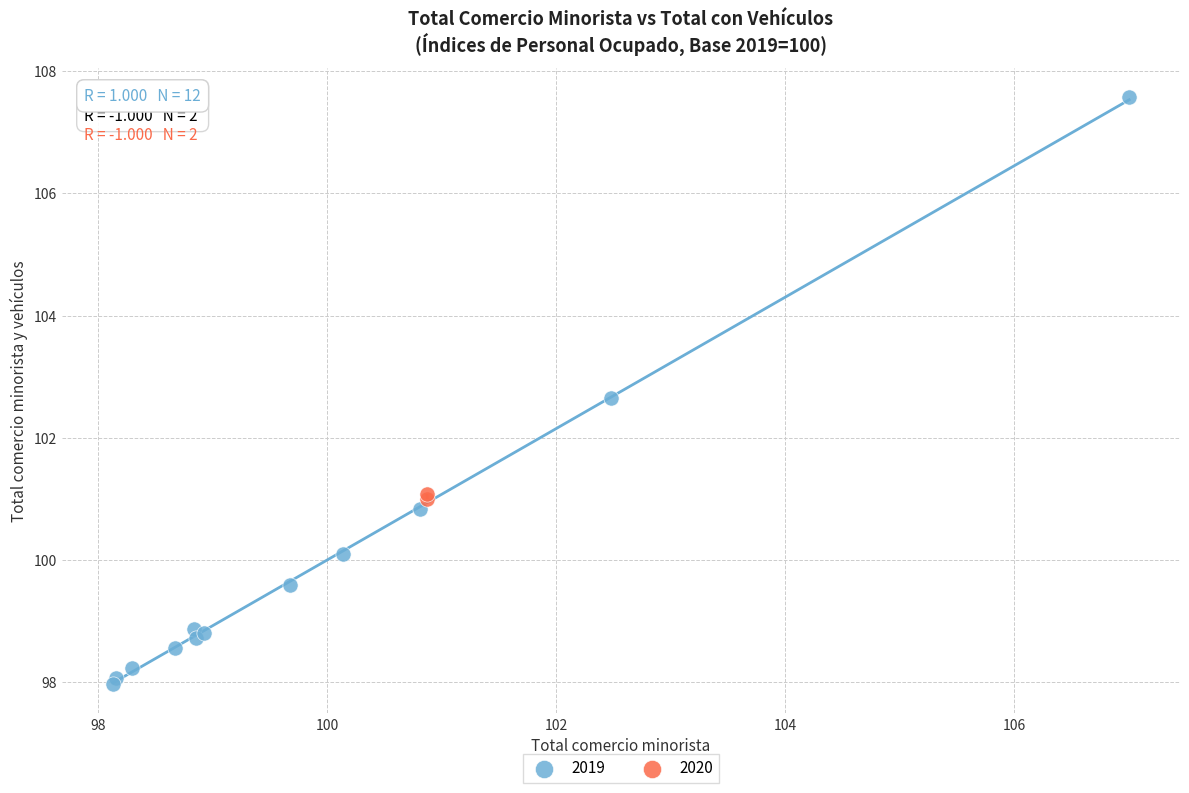

Which series reaches the minimum Y coordinate?

2019